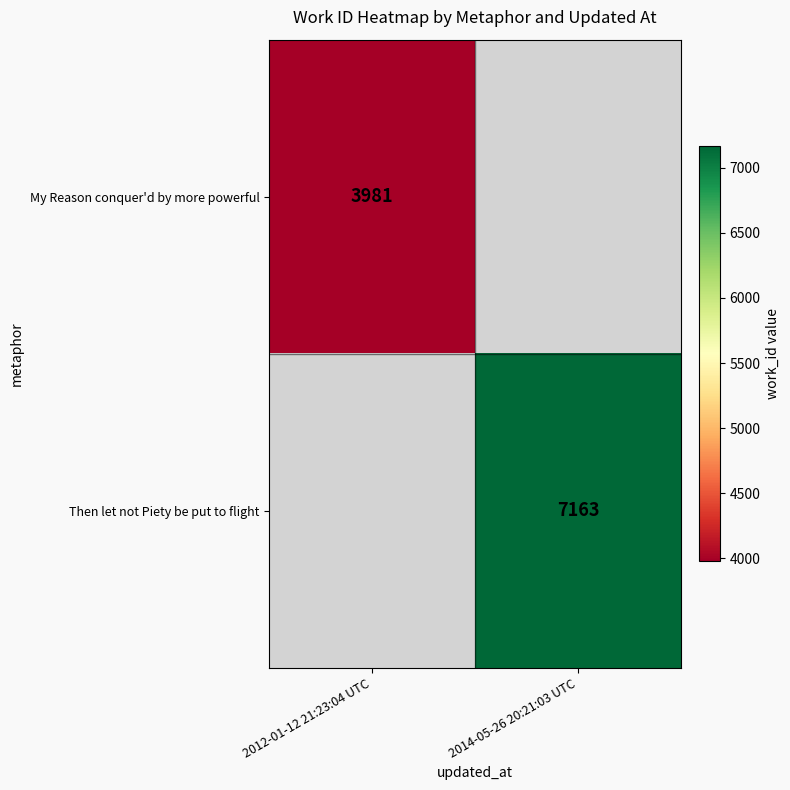

The My Reason conquer'd by more powerful series shows 5372 at 2012-01-12 21:23:04 UTC. True or false?

False